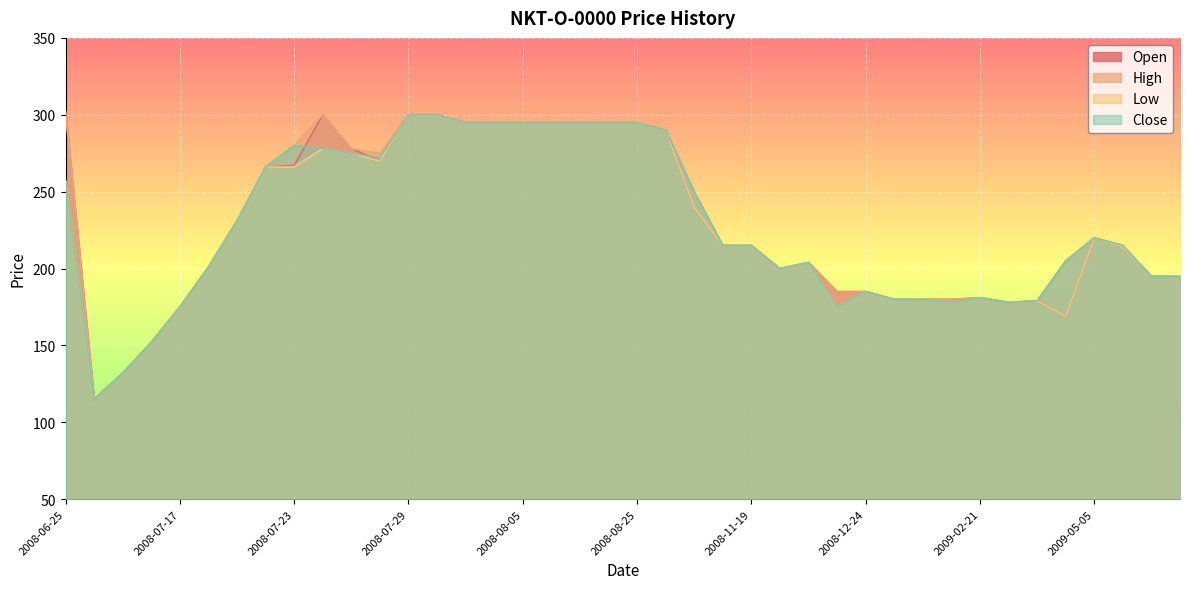

What is the label of the 28th point from the left?

2008-12-16